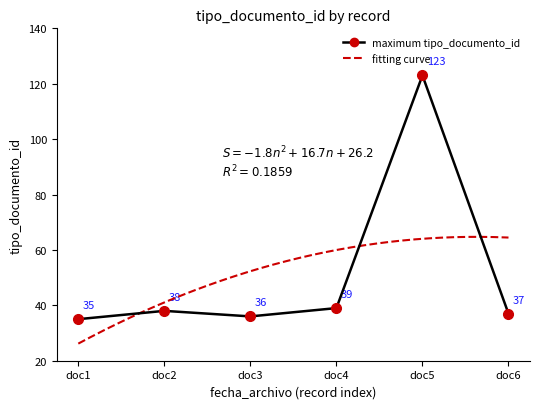

Does the chart have visible grid lines?

No